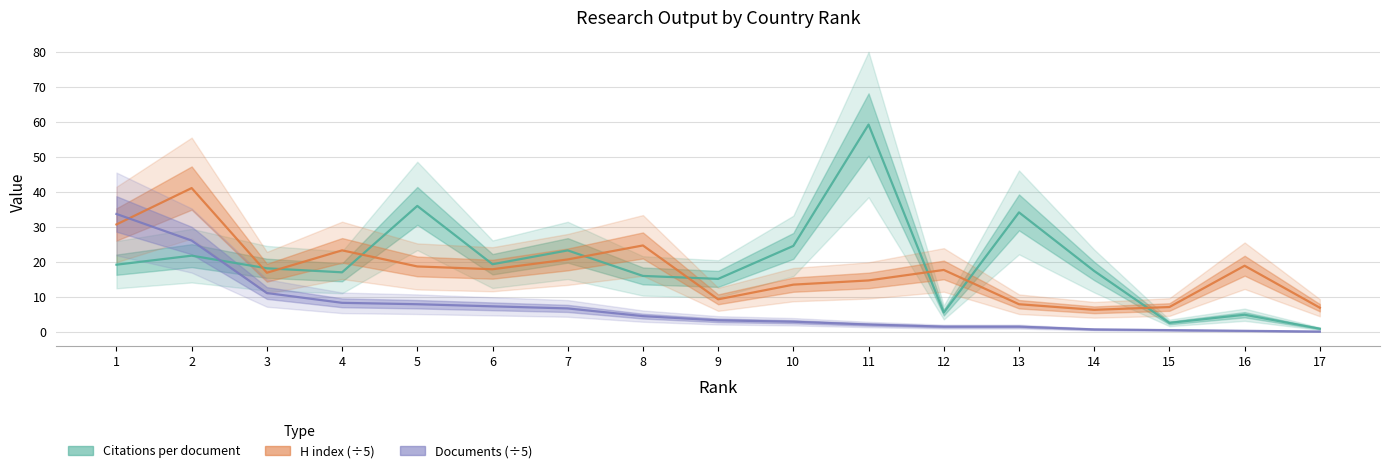

How many data points does each series have?

17